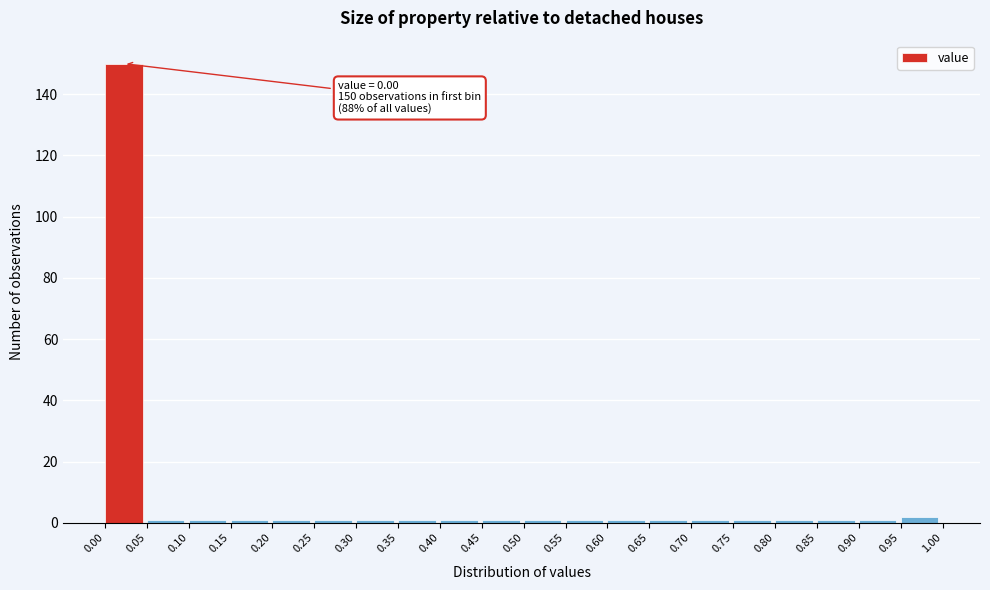

Which range on the x-axis has the tallest bar?

0.00 to 0.05